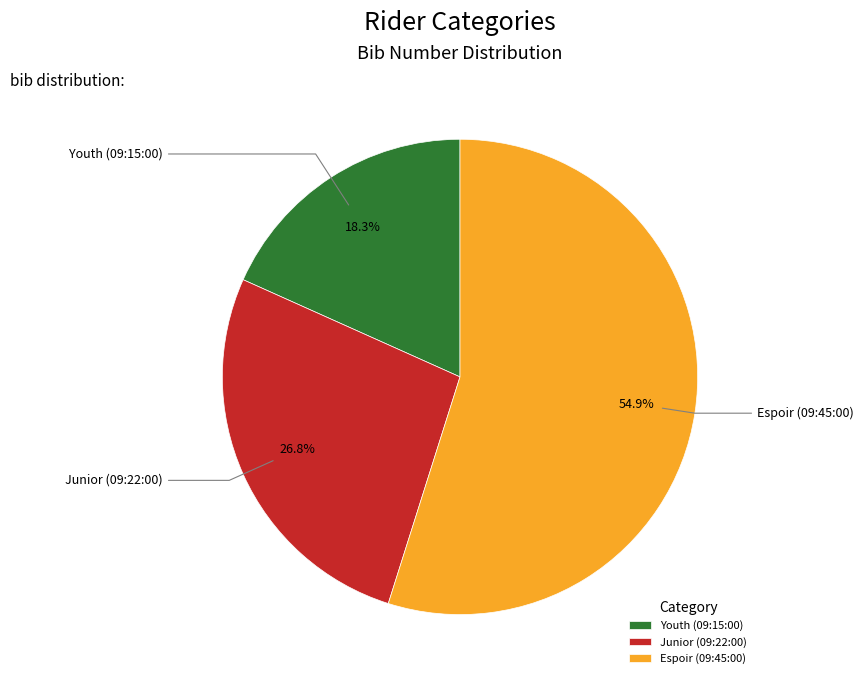

Combined, what portion of the pie is Youth (09:15:00) and Junior (09:22:00)?

45.1%